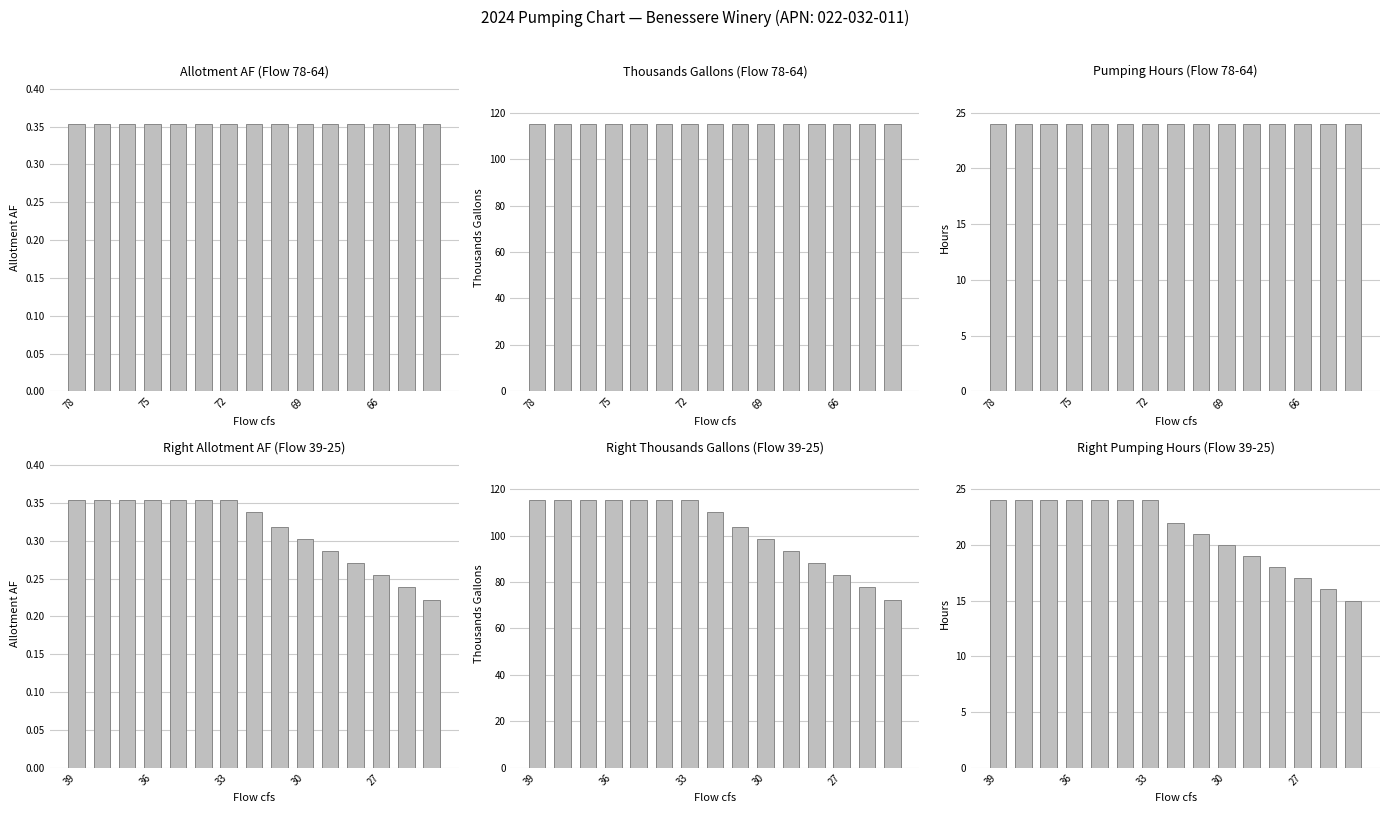

What position from the right is 10?

5